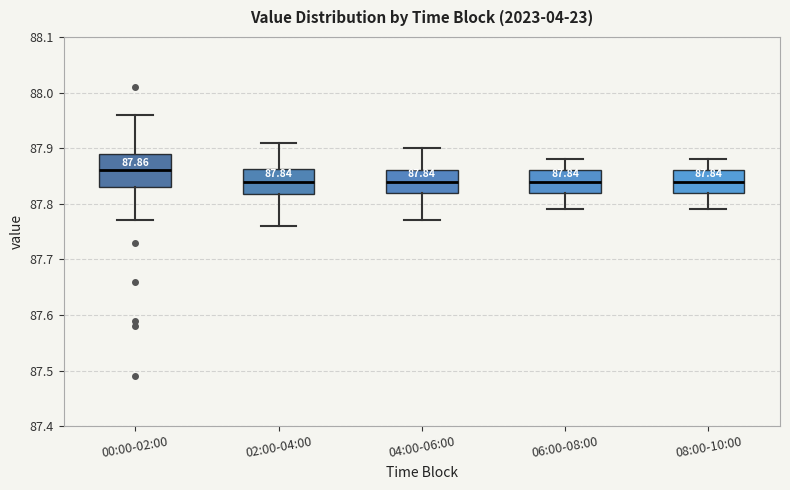

Which box is the tallest, from its lower edge to its upper edge?

00:00-02:00